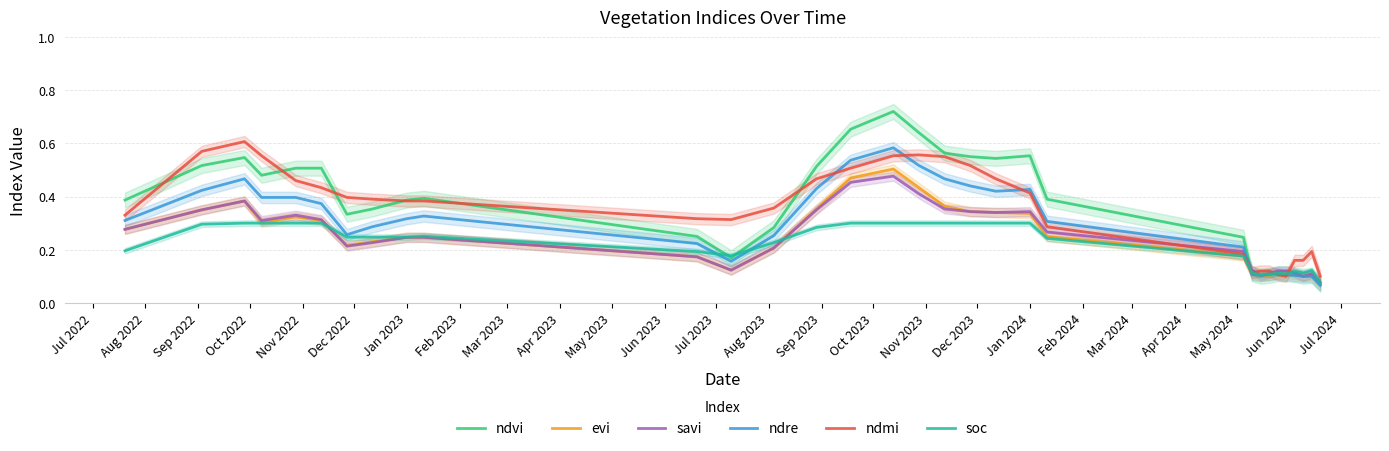

True or false: evi and ndvi intersect in this chart.

False